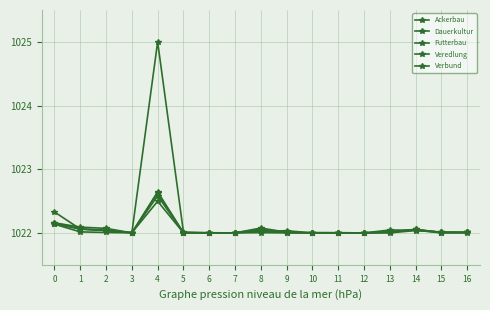

Rank the categories by Futterbau value from highest to lowest.

4, 0, 1, 13, 14, 2, 9, 8, 3, 16, 5, 6, 7, 15, 12, 10, 11